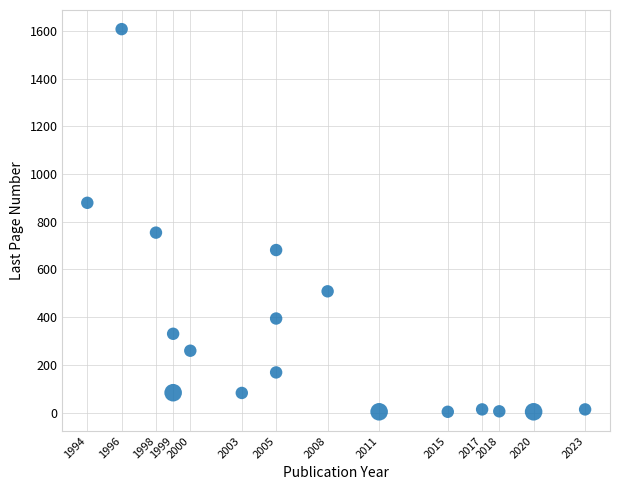

What Y value in the scatter plot is closest to 805?

754